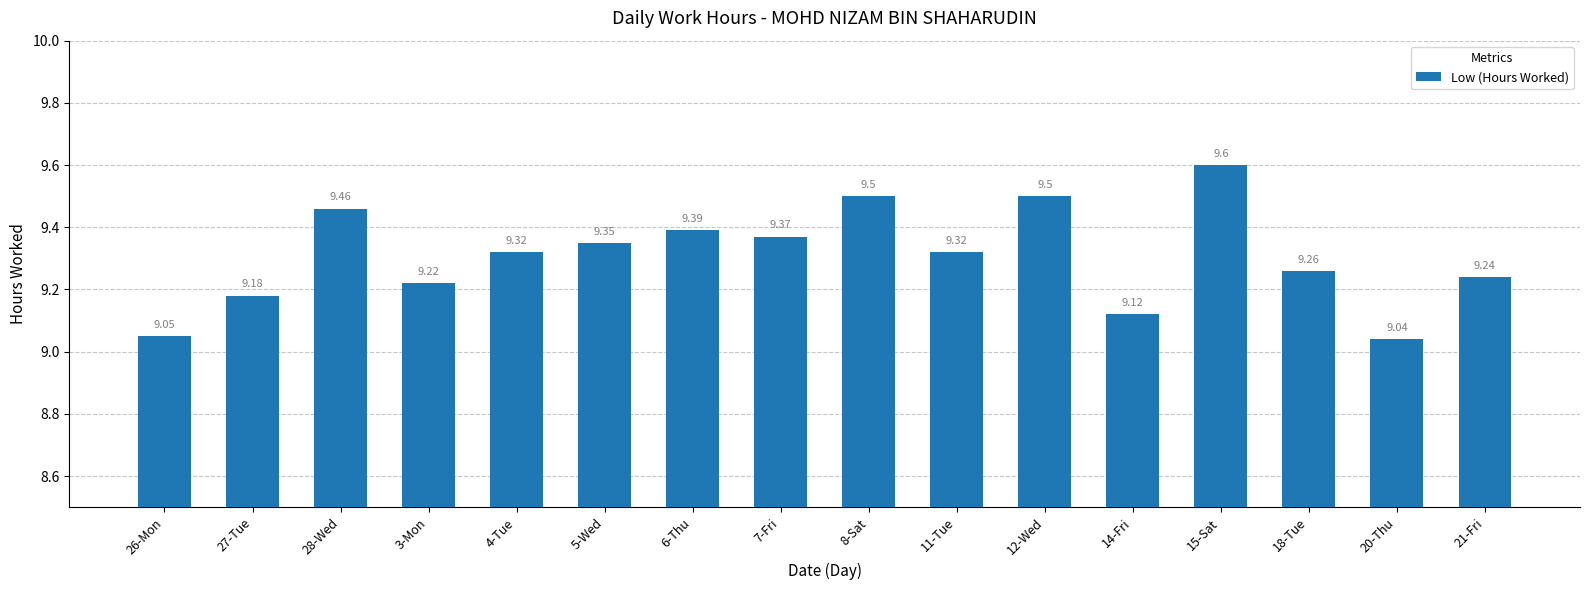

What position from the right is 5-Wed?

11